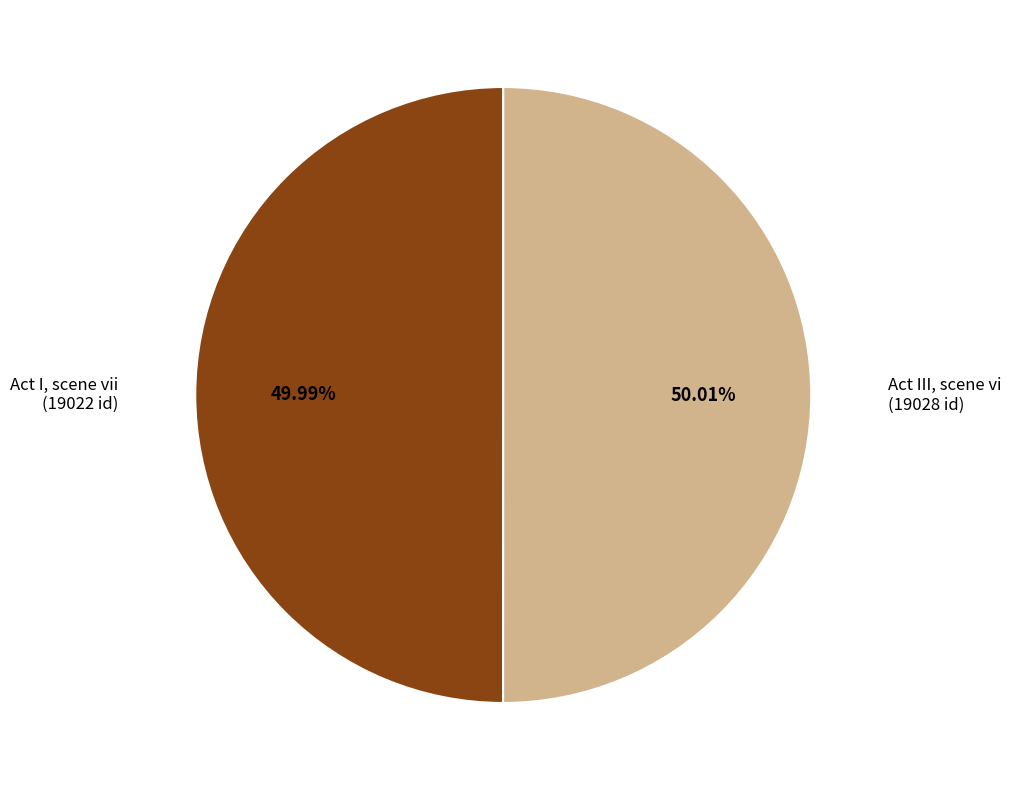

Is there a majority slice in this chart?

Yes